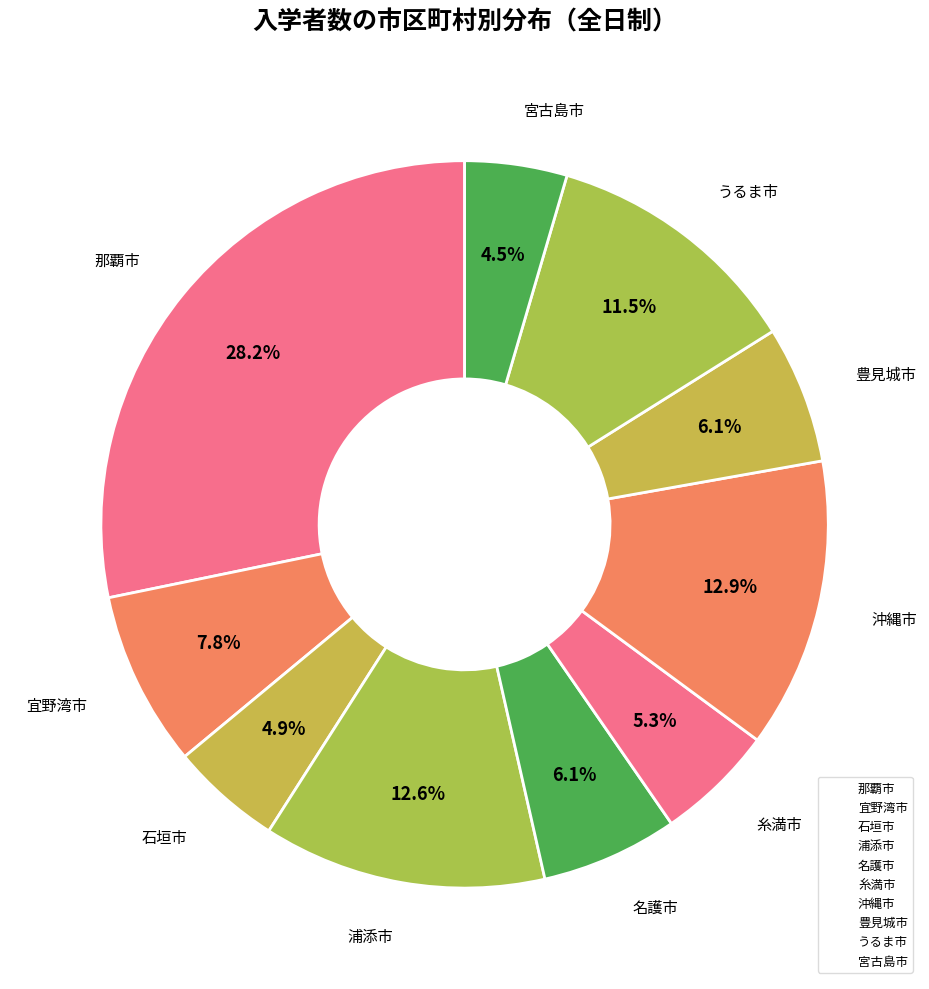

What is the change in value from 那覇市 to うるま市?

-1781